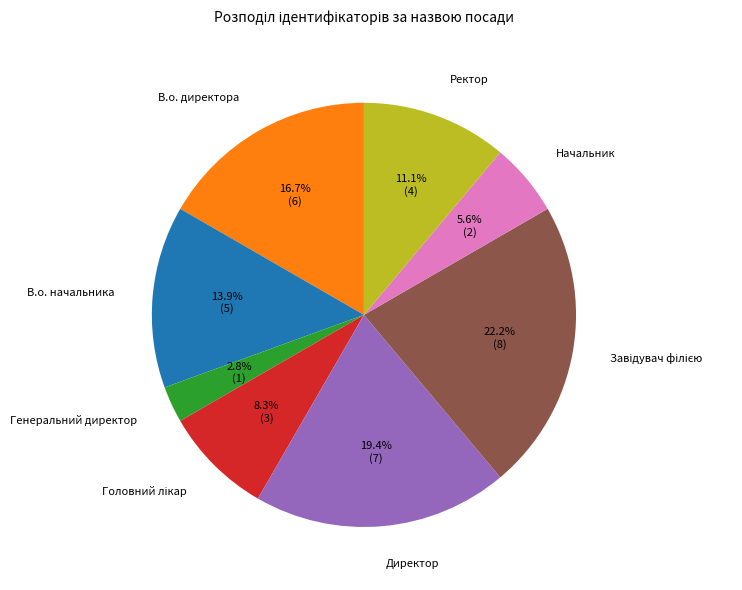

Is the sum of Ректор and В.о. начальника greater than half?

No